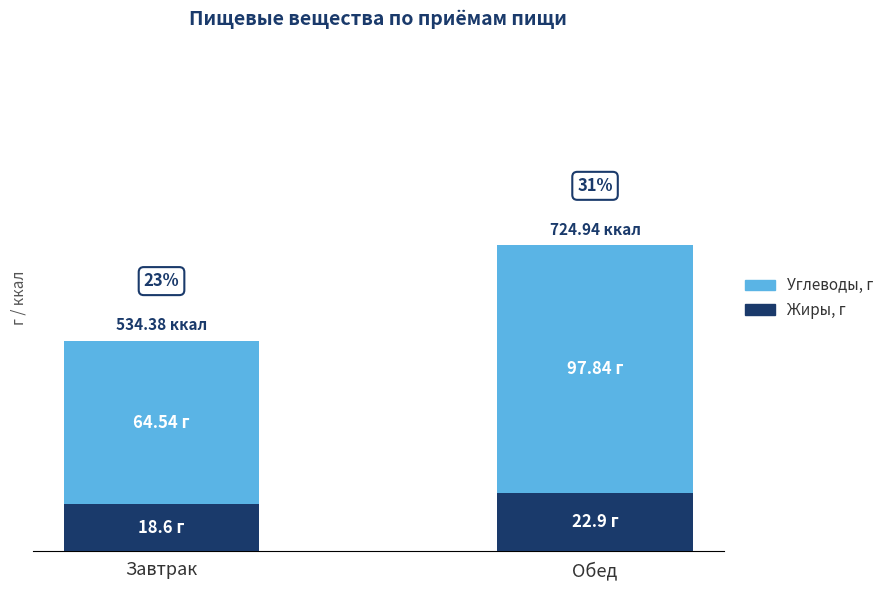

At which label does Жиры, г first exceed 22?

Обед